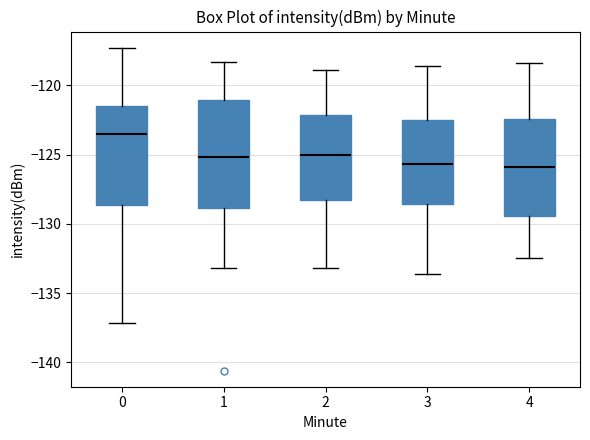

Reading left to right, read every box against the y-axis: the position of its median line, the range the box covers, and the ends of its whiskers. The values are not printed on the chart, so give them approximately, as read against the axis.

0: median -123.5, box -128.5 to -121.5, whiskers -137.0 to -117.5
1: median -125.0, box -129.0 to -121.0, whiskers -133.0 to -118.5
2: median -125.0, box -128.5 to -122.0, whiskers -133.0 to -119.0
3: median -125.5, box -128.5 to -122.5, whiskers -133.5 to -118.5
4: median -126.0, box -129.5 to -122.5, whiskers -132.5 to -118.5